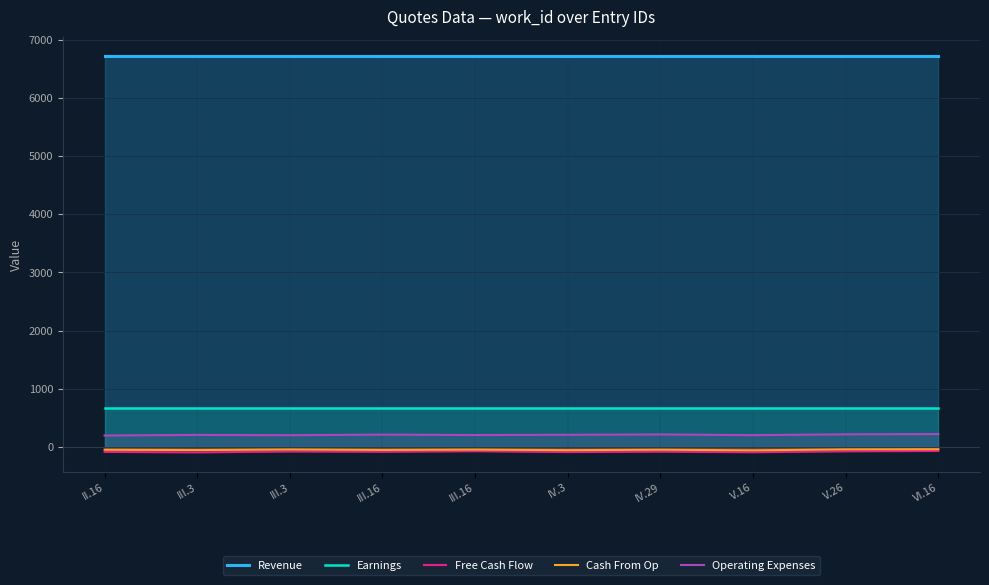

True or false: Operating Expenses and Cash From Op intersect in this chart.

False